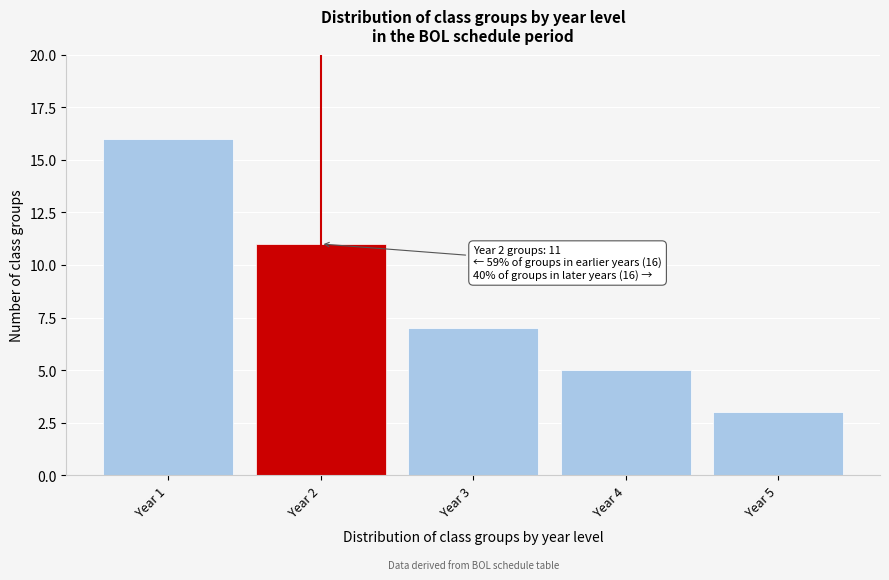

Reading left to right, what are all the values shown in this chart?

16	11	7	5	3